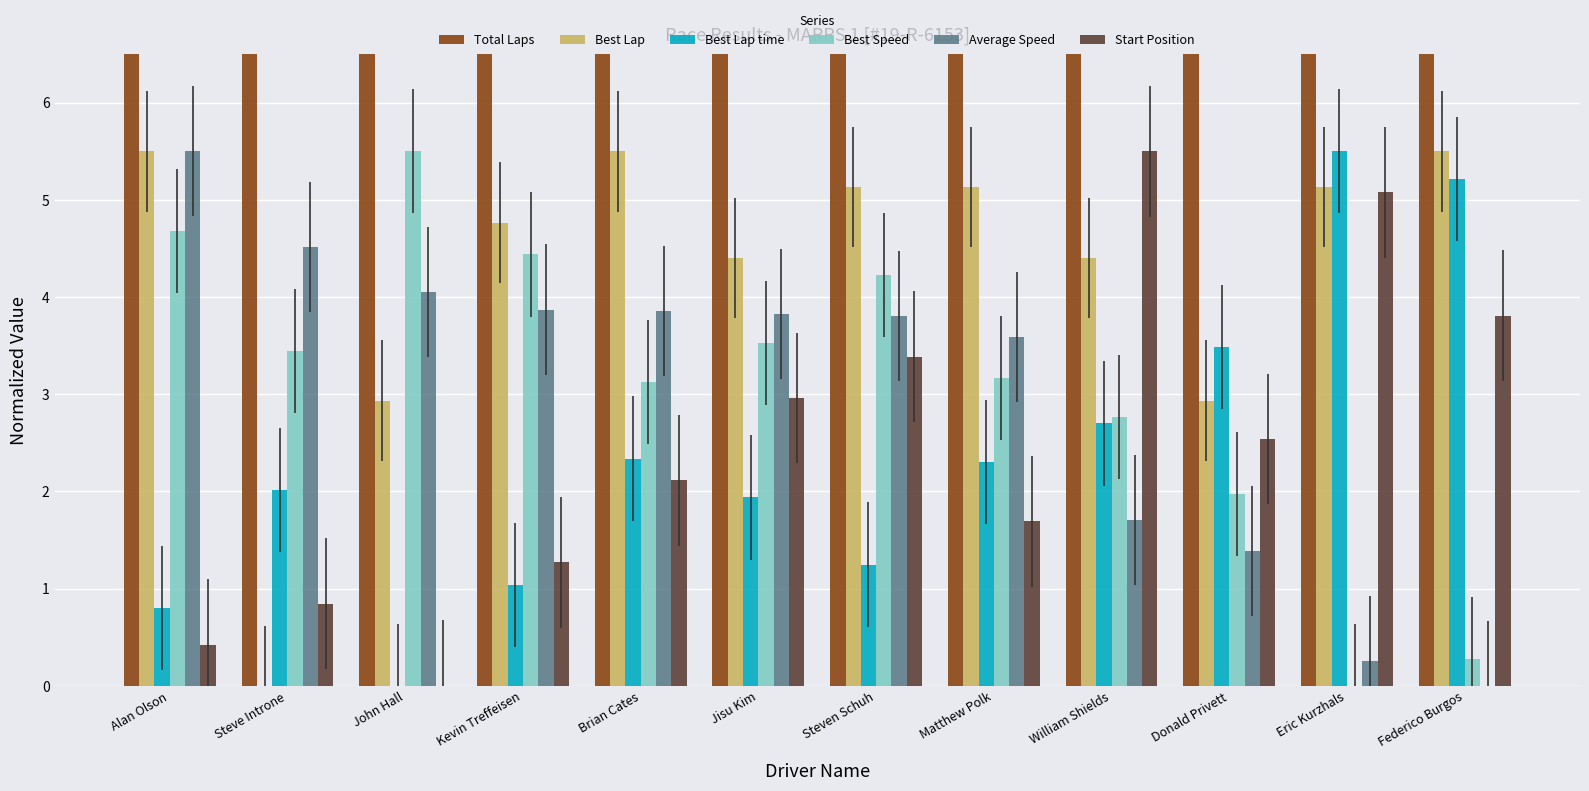

True or false: Best Speed has a value of 3.5 at Jisu Kim.

True